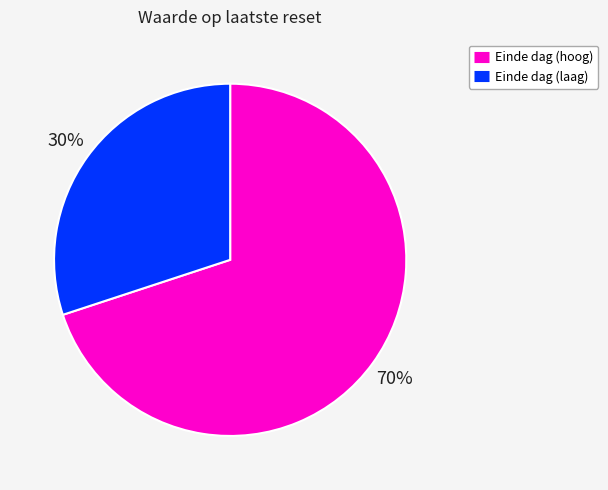

Is there any slice that represents more than half of the pie?

Yes